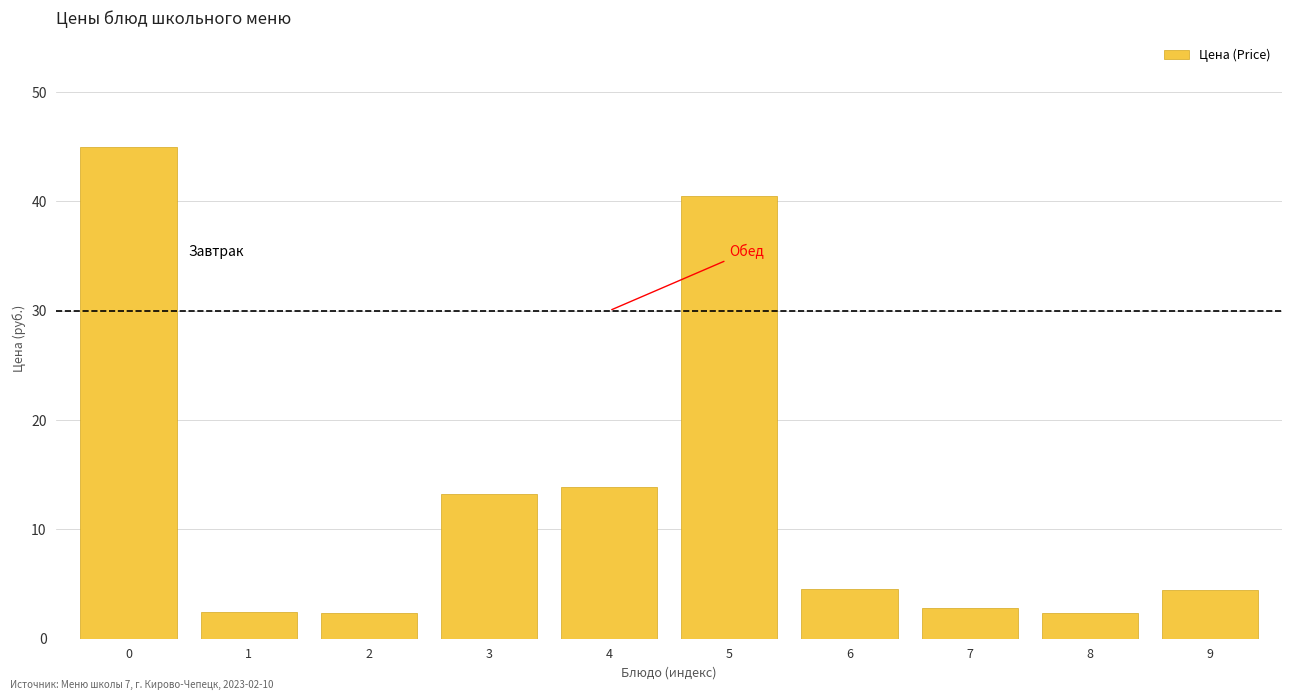

What is the value of the 5th bar from the left?

13.8